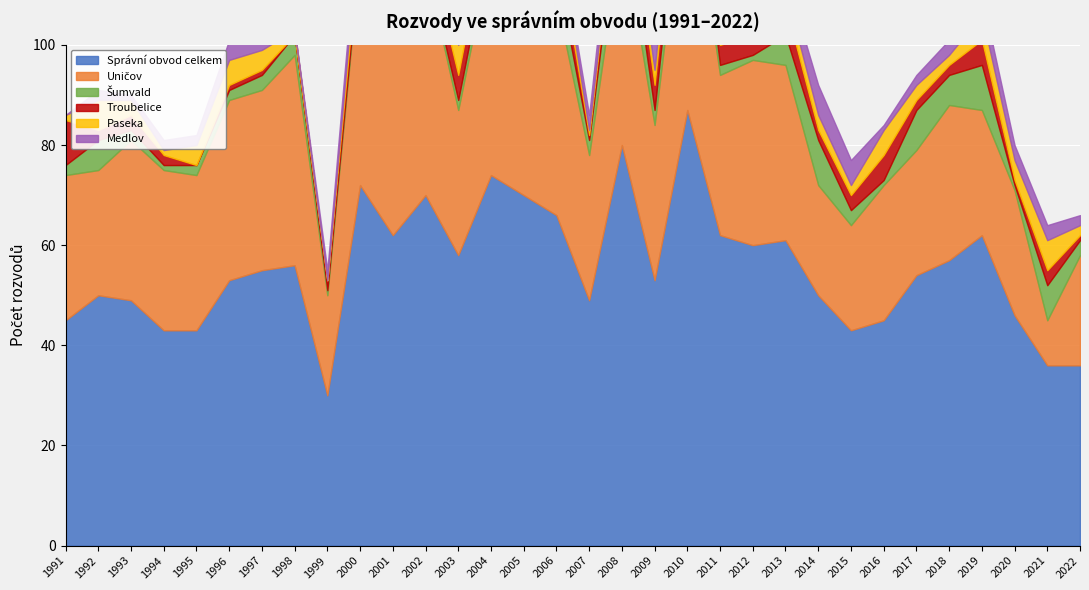

Rank the series by their maximum value, from lowest to highest.

Paseka, Troubelice, Medlov, Šumvald, Uničov, Správní obvod celkem